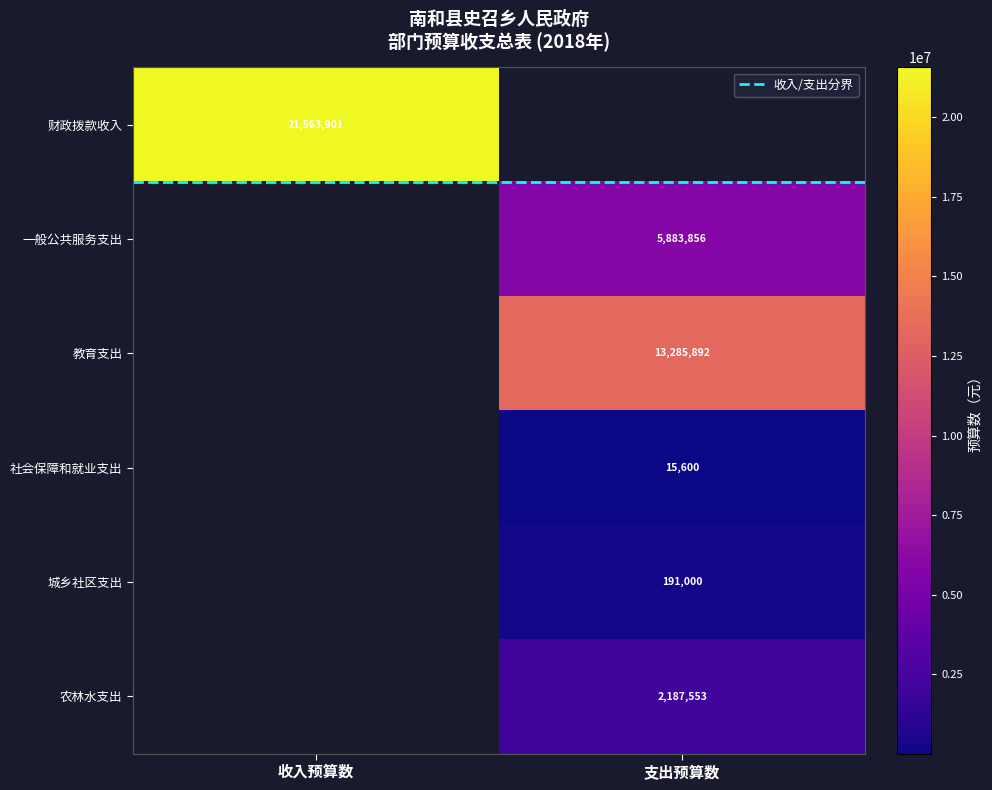

What is the difference between the highest and lowest values at 收入预算数?

21563900.5